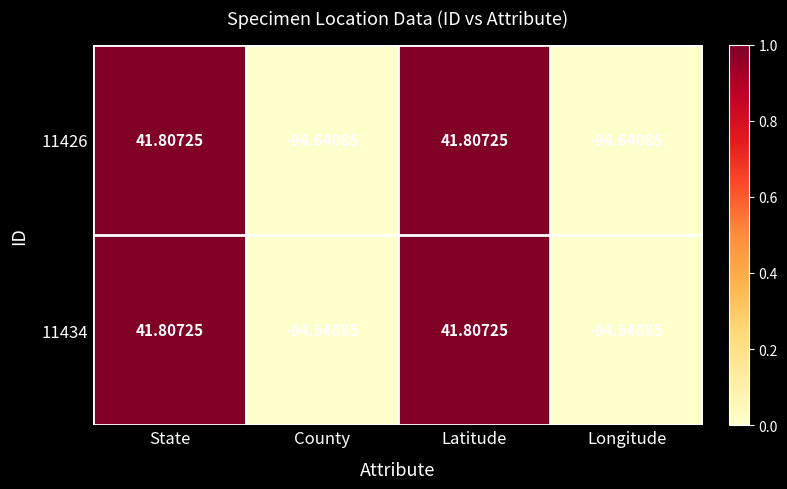

Is the value of 11426 at Latitude greater than the value of 11434 at County?

Yes